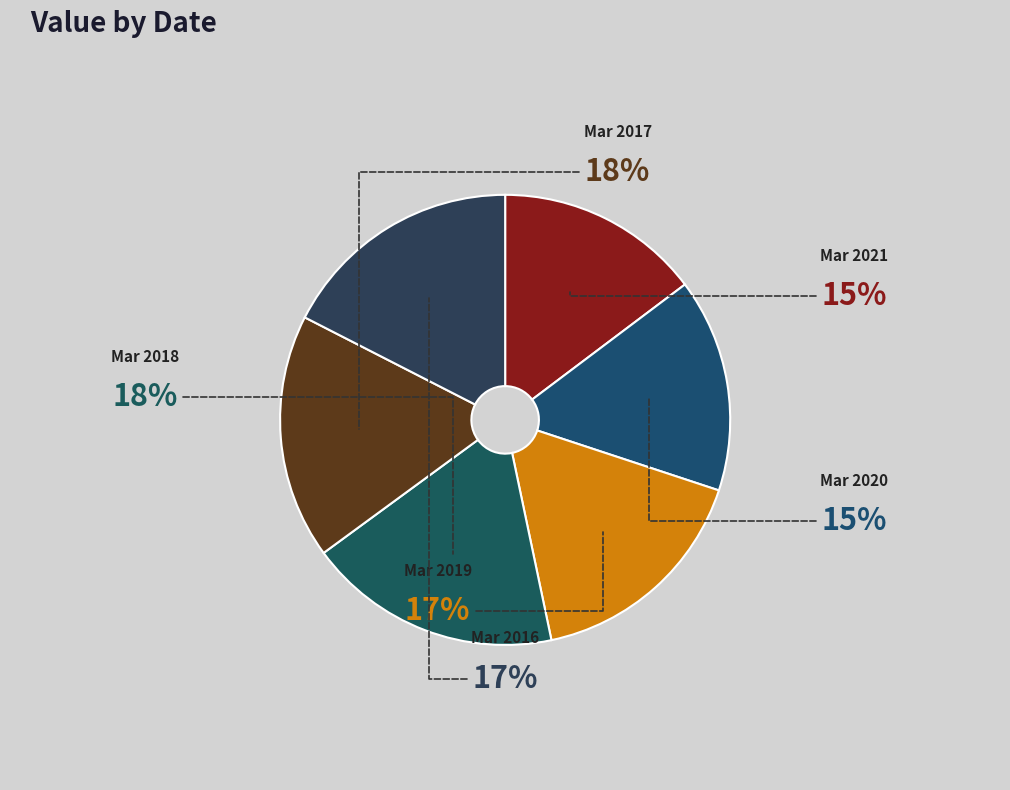

Rank the categories by value from lowest to highest.

Mar 2021, Mar 2020, Mar 2019, Mar 2016, Mar 2017, Mar 2018